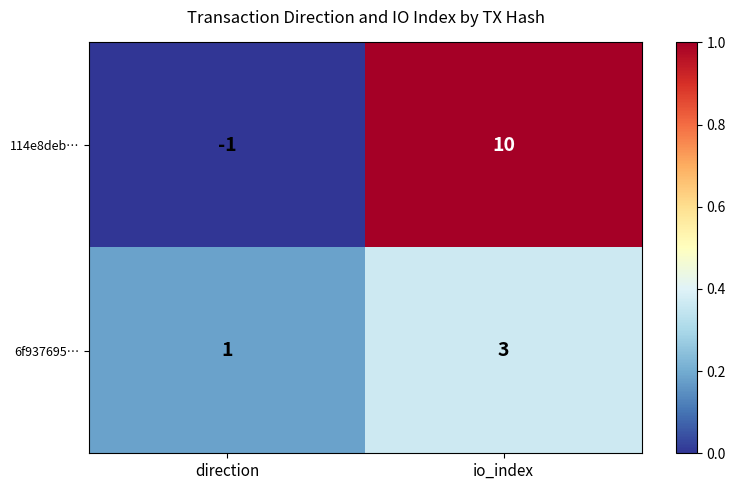

Reading left to right, what are all the values shown in this chart?

114e8deb…: direction=-1	io_index=10
6f937695…: direction=1	io_index=3